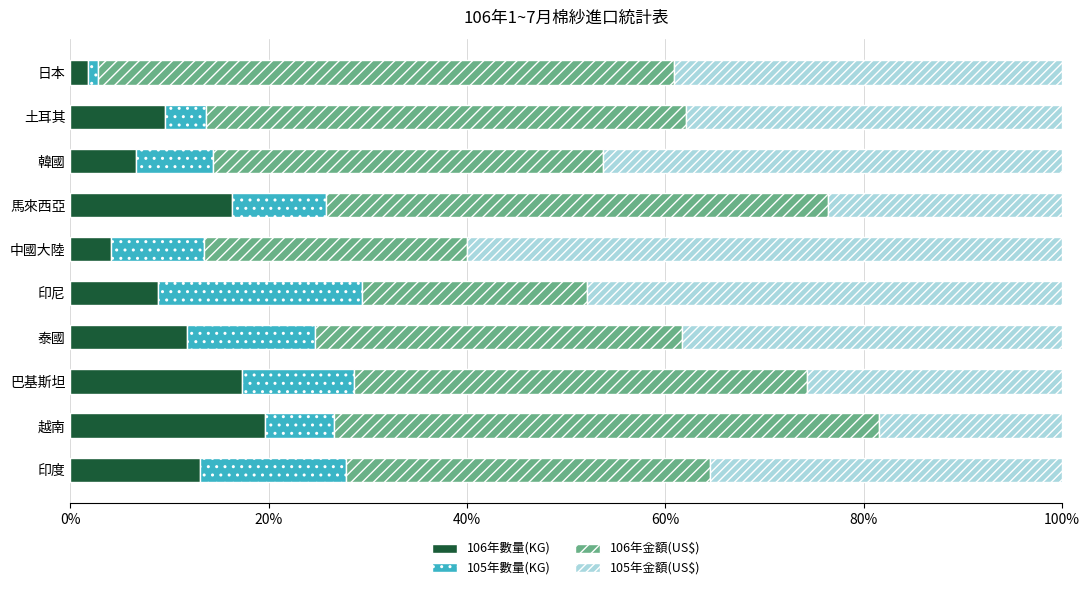

What is the average value of the 106年數量(KG) series?

10.9